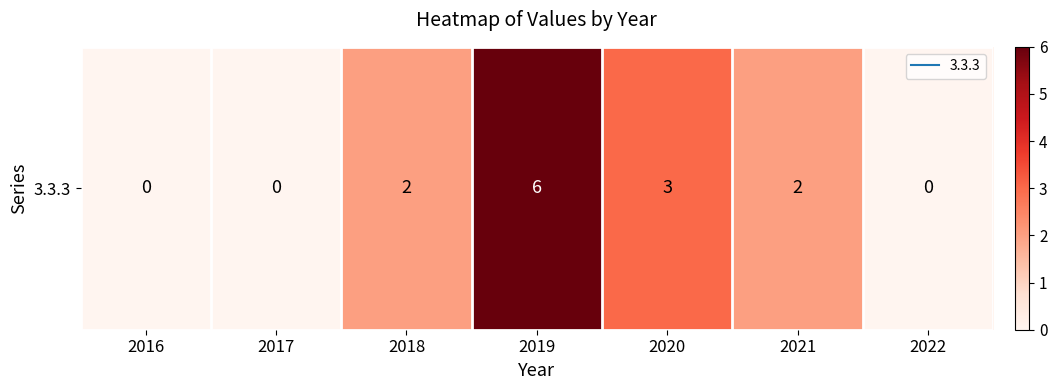

How many values are below 2?

3